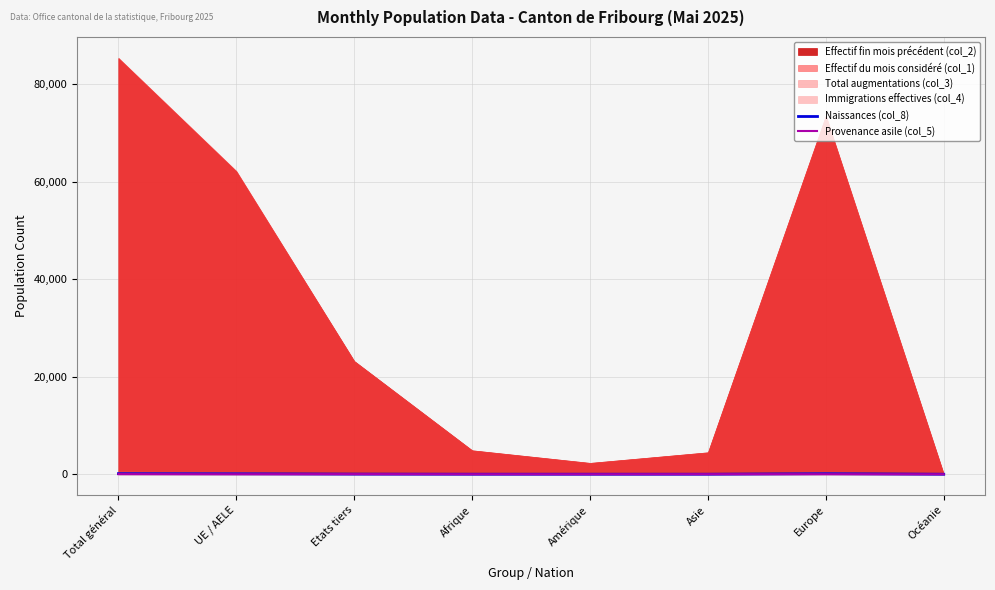

How many values in Provenance asile (col_5) are above zero?

5